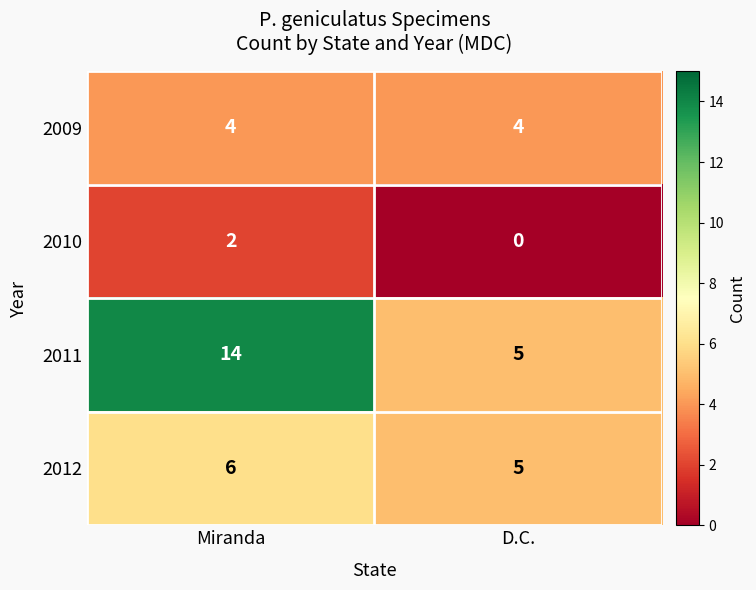

Which series has the largest range (max minus min)?

2011